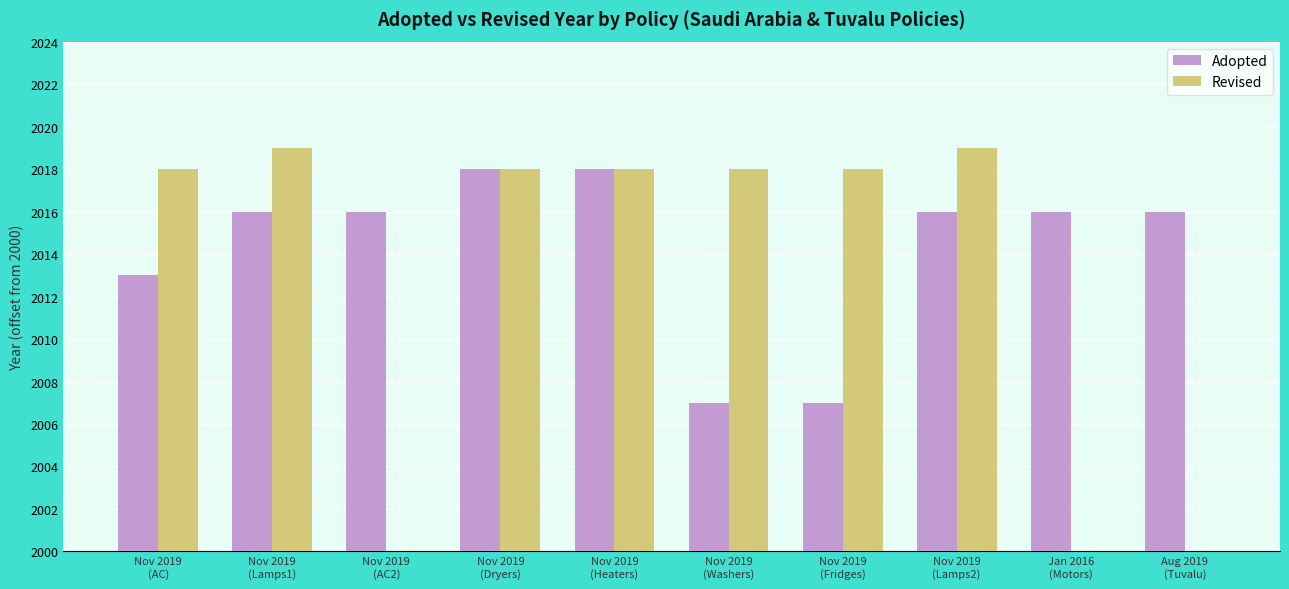

What are all the series names shown in the legend?

Adopted, Revised